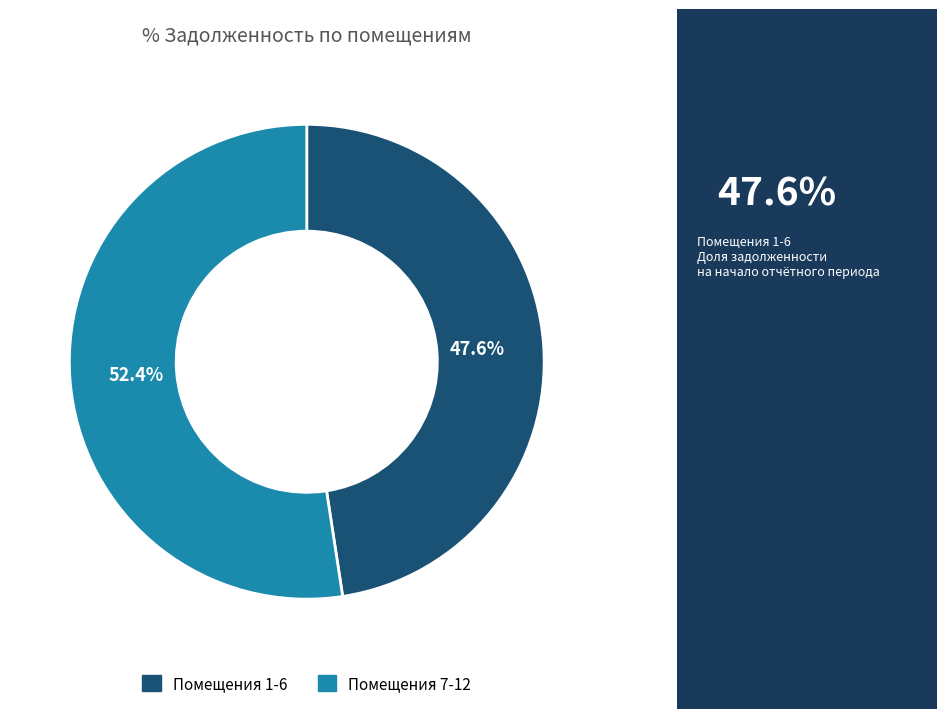

Does any single category account for the majority?

Yes